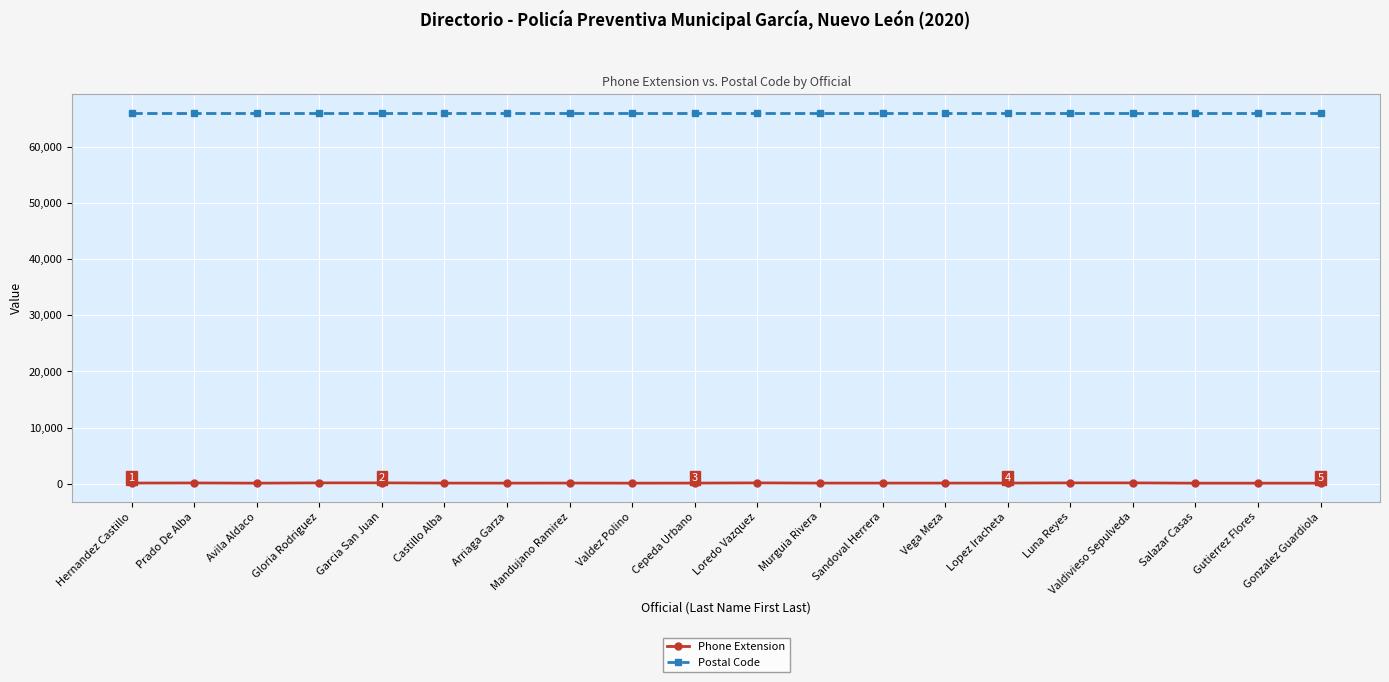

What is the label of the 3rd point from the left?

Avila Aldaco